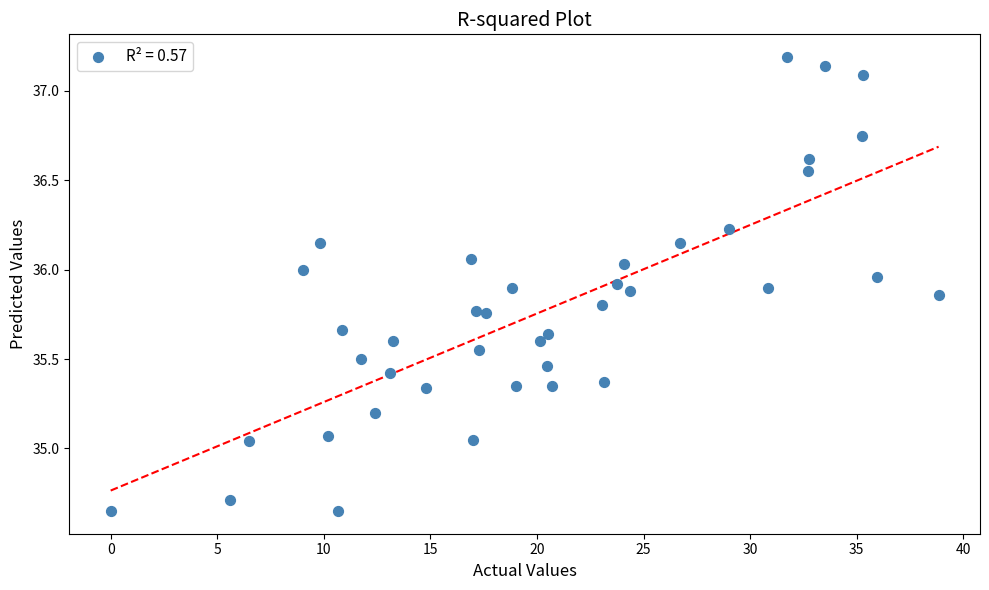

What is the range of Y values (max minus min)?

2.5